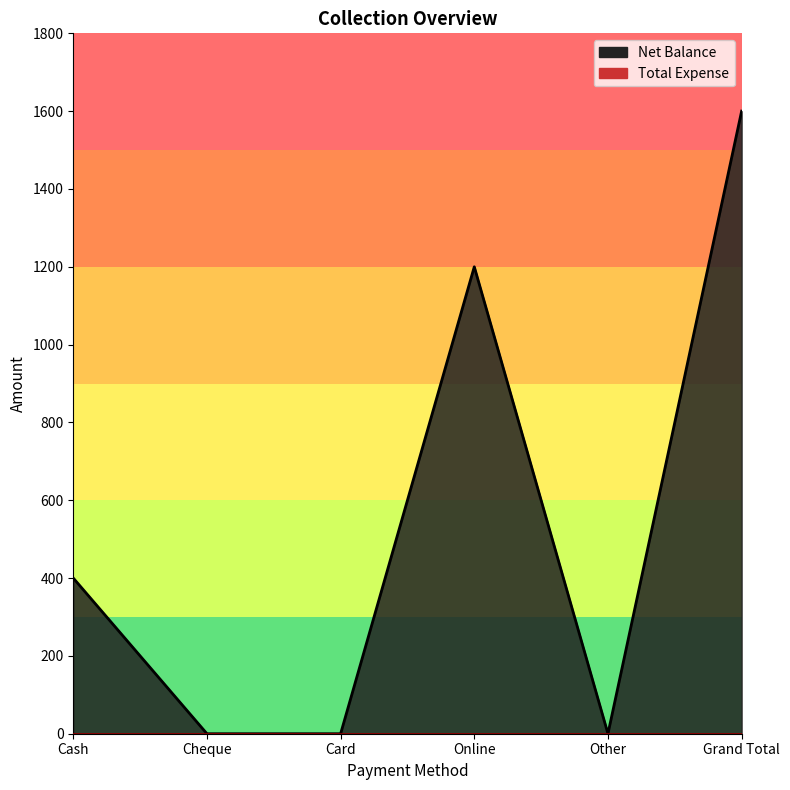

What is the sum of all values?

3200